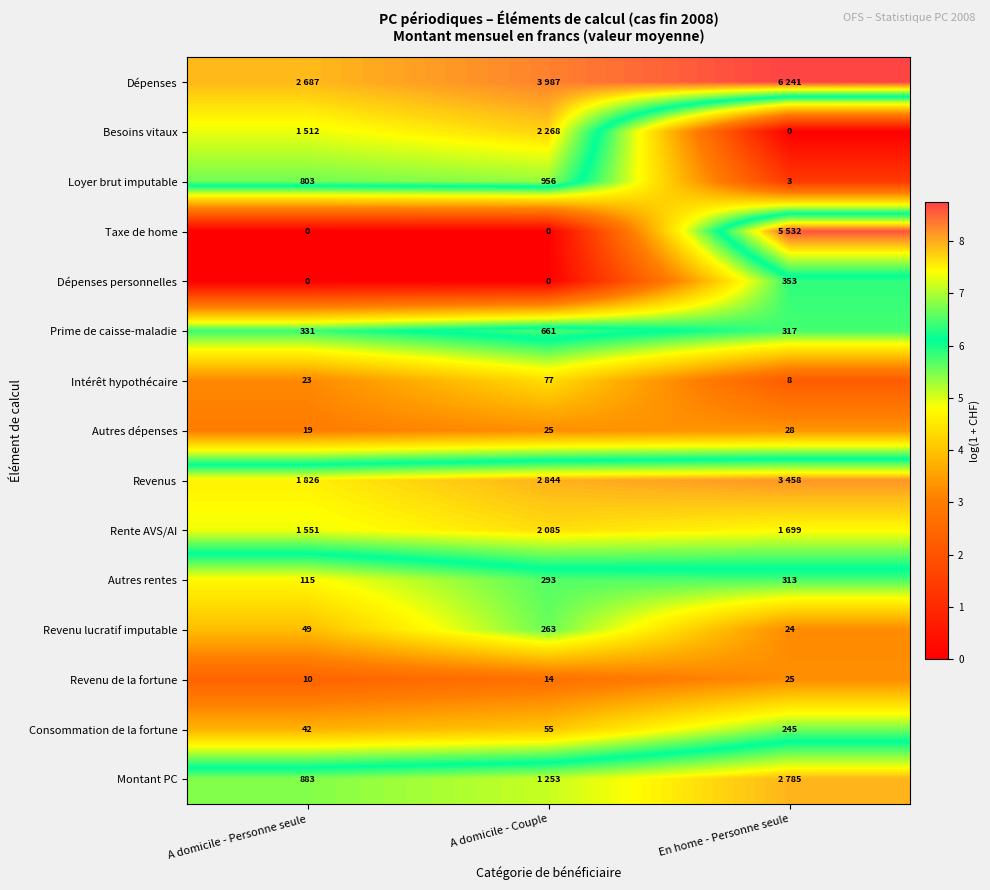

At which label does Dépenses personnelles reach its peak?

En home - Personne seule